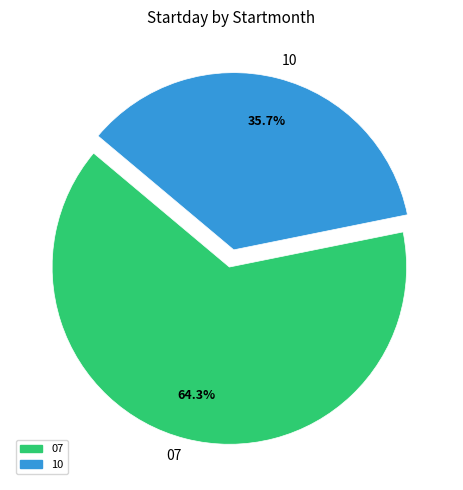

To the nearest percent, what portion does 10 represent?

36%